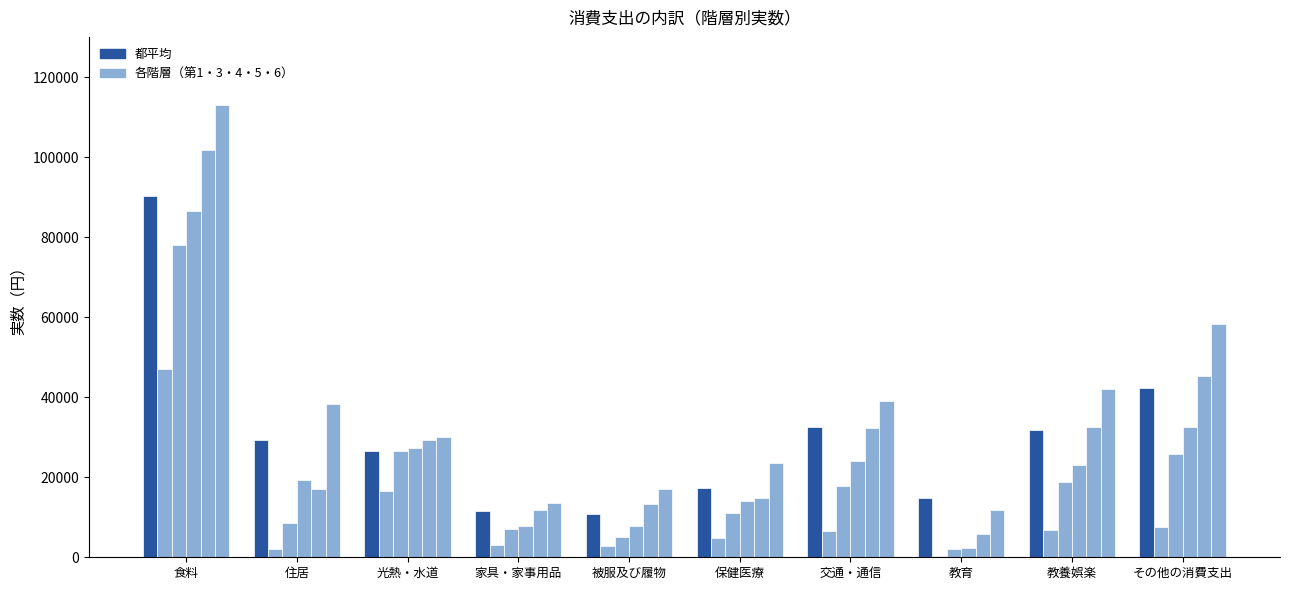

True or false: 第3階層／実数（円） has a value of 3225 at 被服及び履物.

False